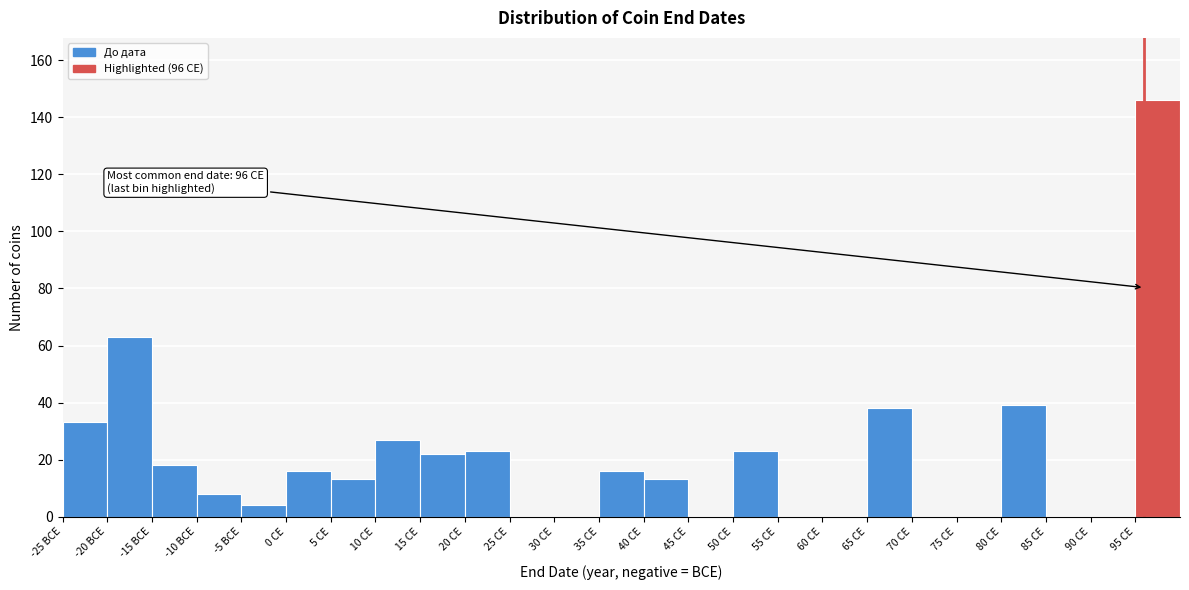

Reading left to right, transcribe all the data shown in this chart.

-25 BCE=33	-20 BCE=63	-15 BCE=18	-10 BCE=8	-5 BCE=4	0 CE=16	5 CE=13	10 CE=27	15 CE=22	20 CE=23	25 CE=0	30 CE=0	35 CE=16	40 CE=13	45 CE=0	50 CE=23	55 CE=0	60 CE=0	65 CE=38	70 CE=0	75 CE=0	80 CE=39	85 CE=0	90 CE=0	95 CE=146